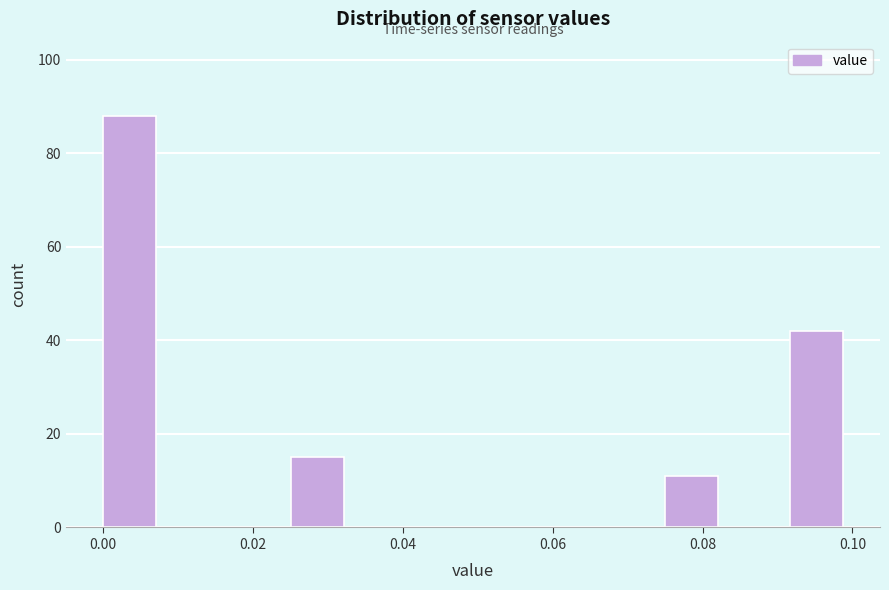

Over which range of the x-axis is the bar tallest?

0.000 to 0.008